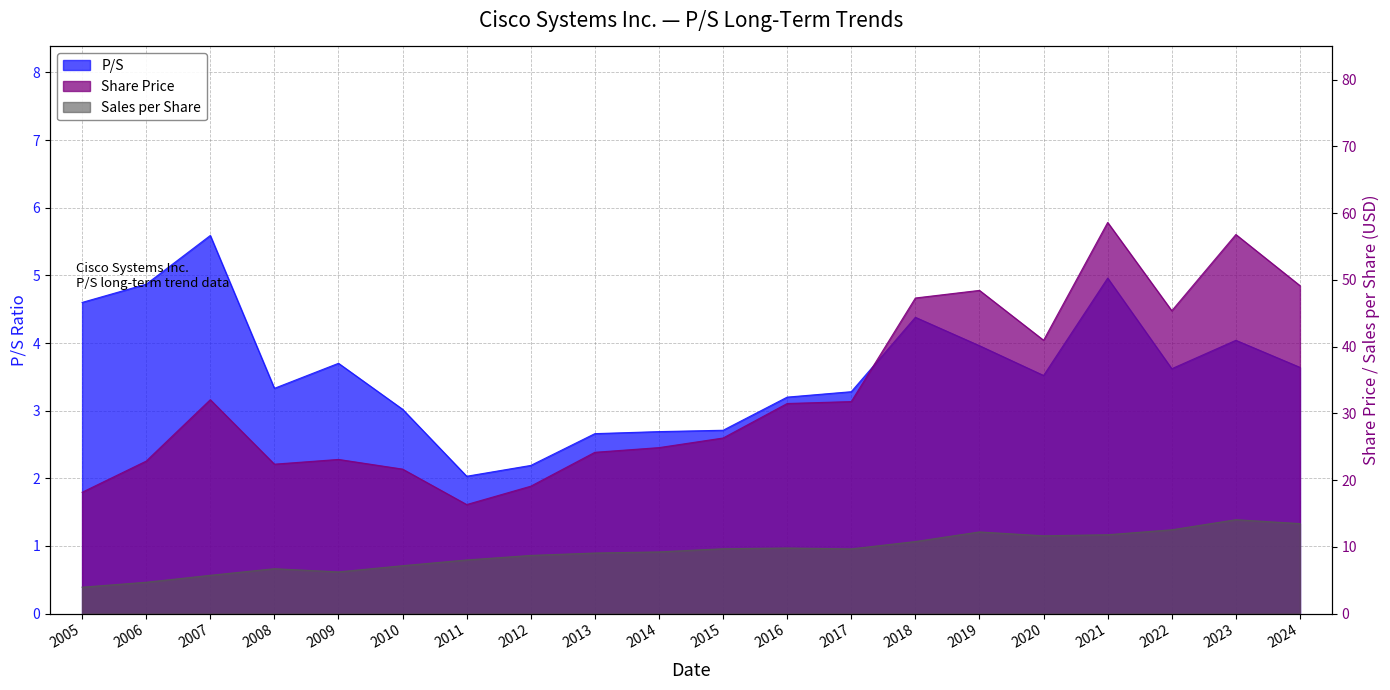

What is the difference between the maximum and second lowest values in the Sales per Share series?

9.4